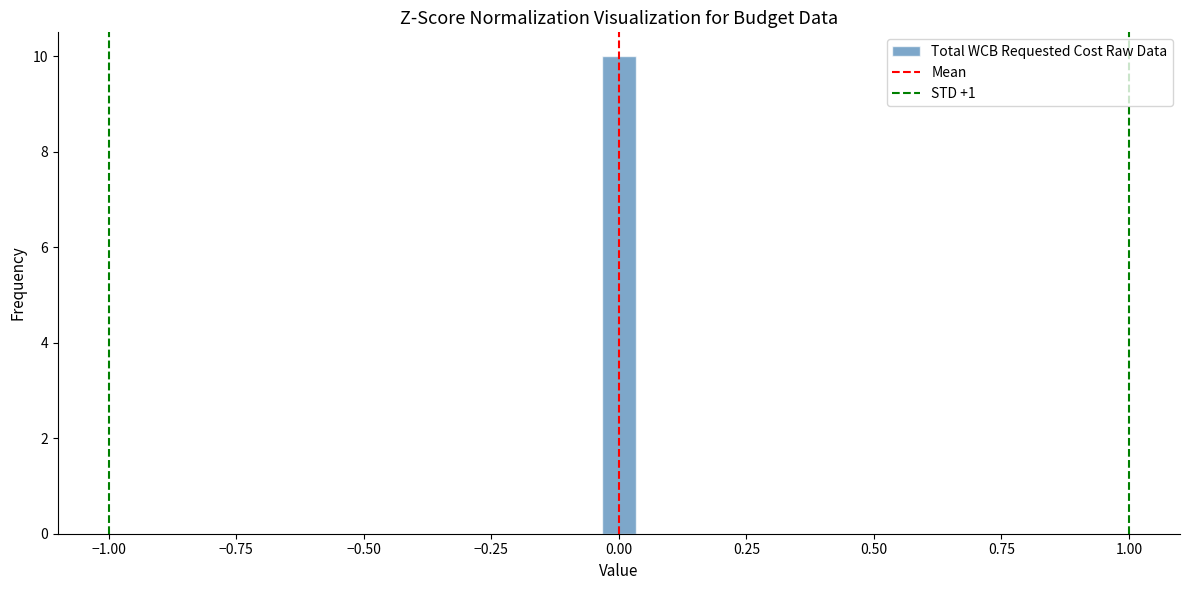

Read against the x-axis, roughly where is the centre of the tallest bar?

0.00